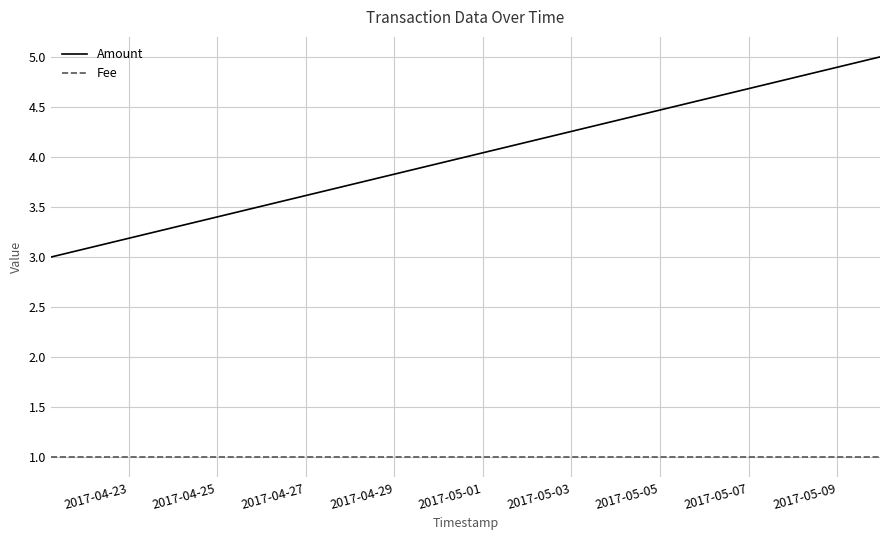

Does the chart display data point markers on the line(s)?

No